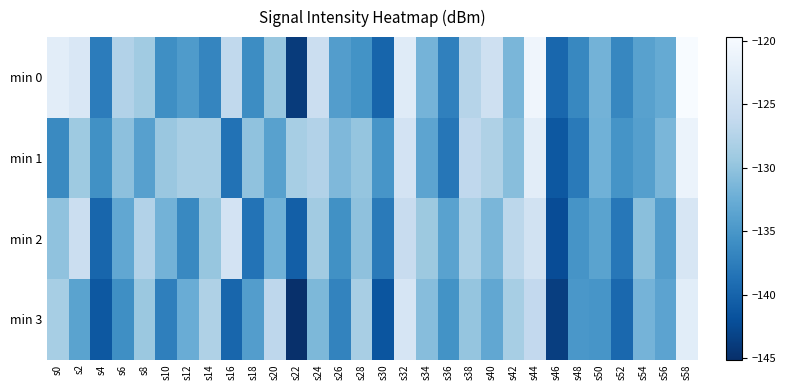

What is the smallest value displayed?

-145.1